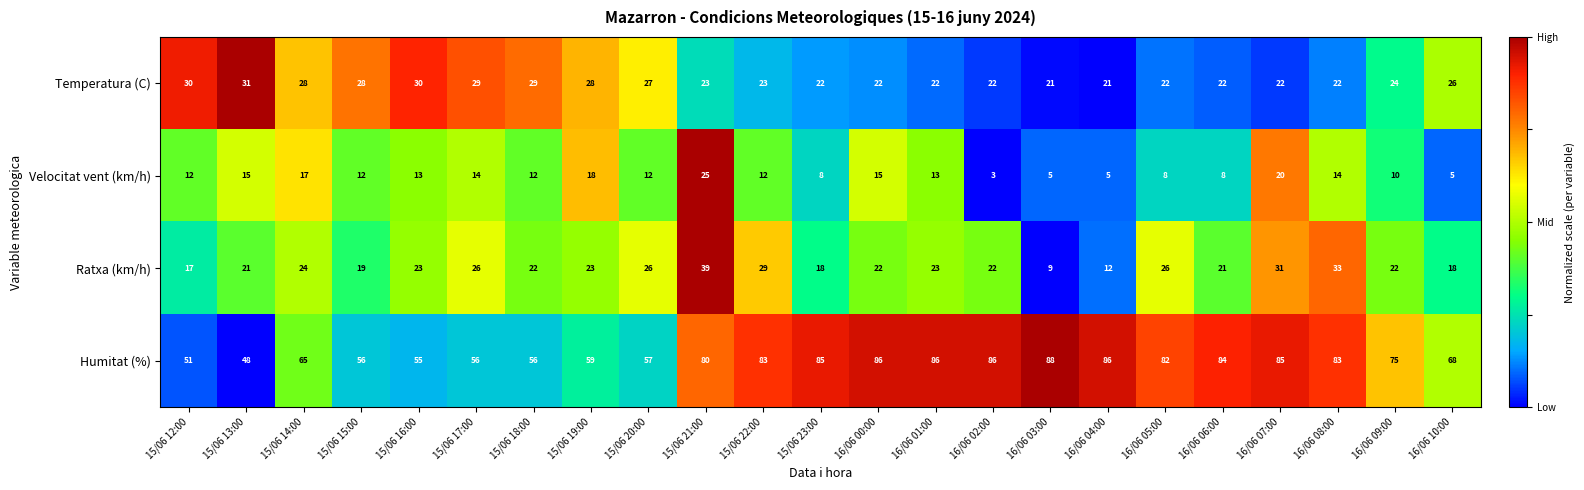

The Humitat (%) series shows 56 at 15/06 17:00. True or false?

True